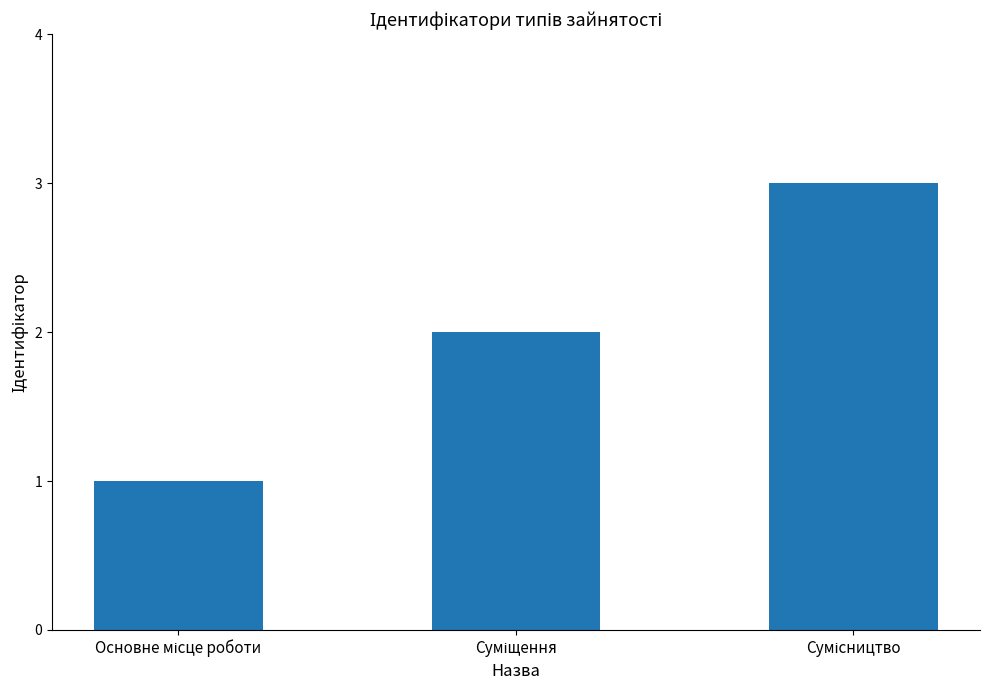

What is the maximum value shown in the chart?

3